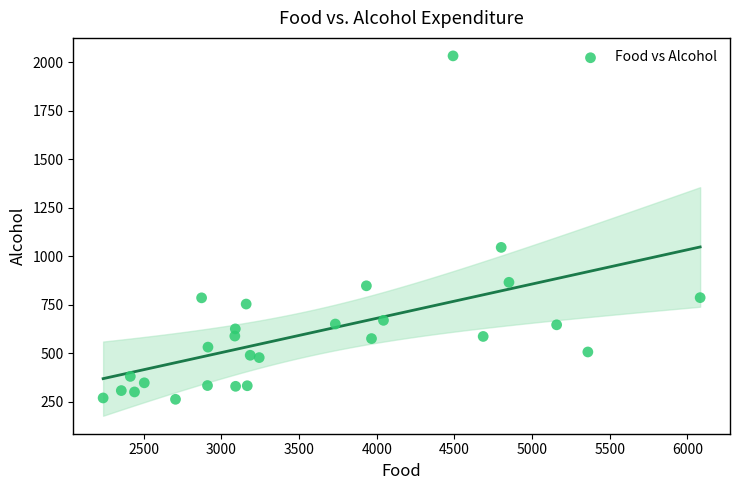

What Y value in the scatter plot is closest to 1147?

1045